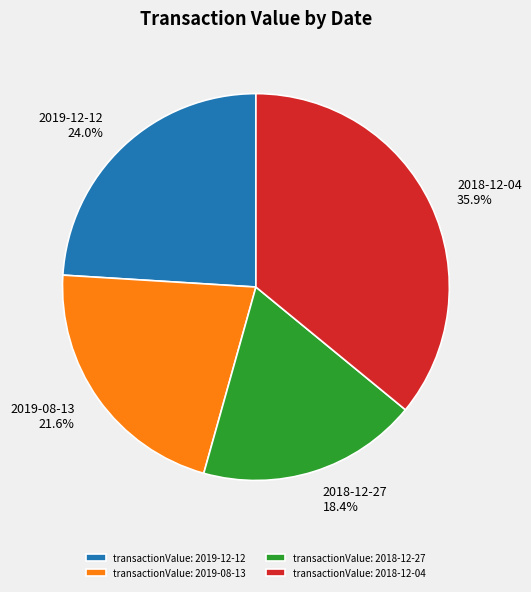

How many segments does this pie chart have?

4